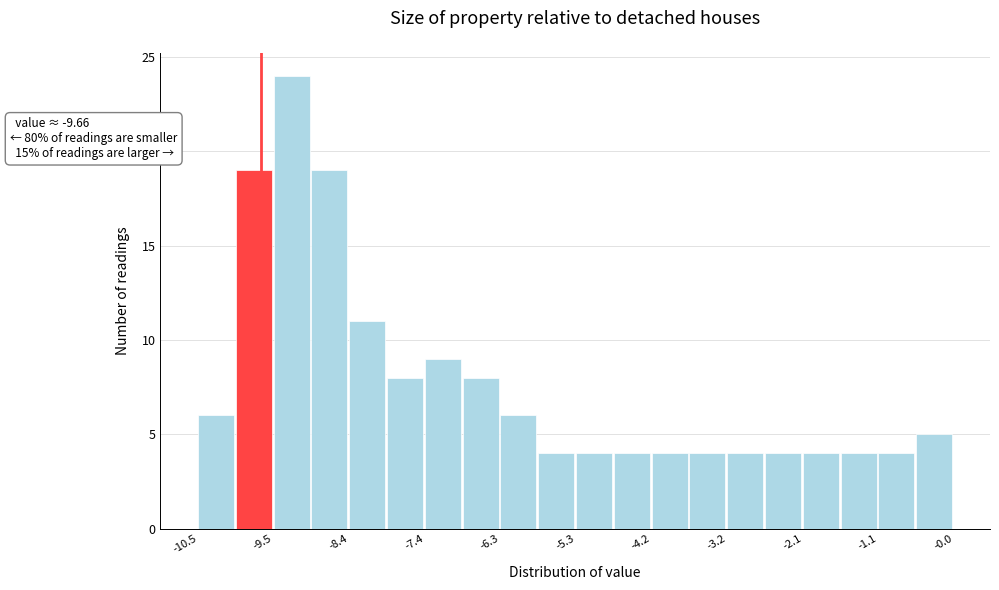

Read against the x-axis, roughly where is the centre of the tallest bar?

-9.2